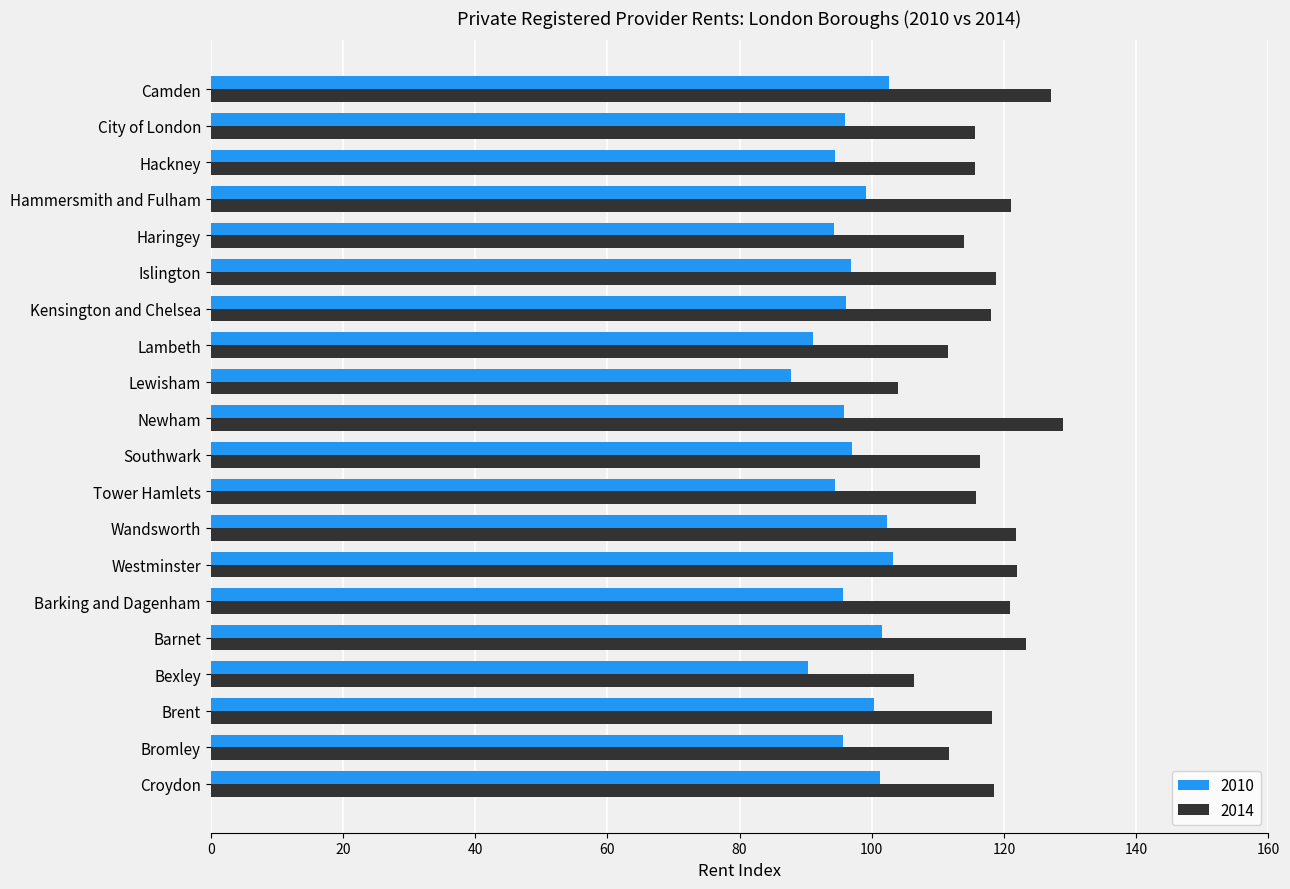

Is the value of 2014 at Islington greater than the value of 2010 at Barnet?

Yes